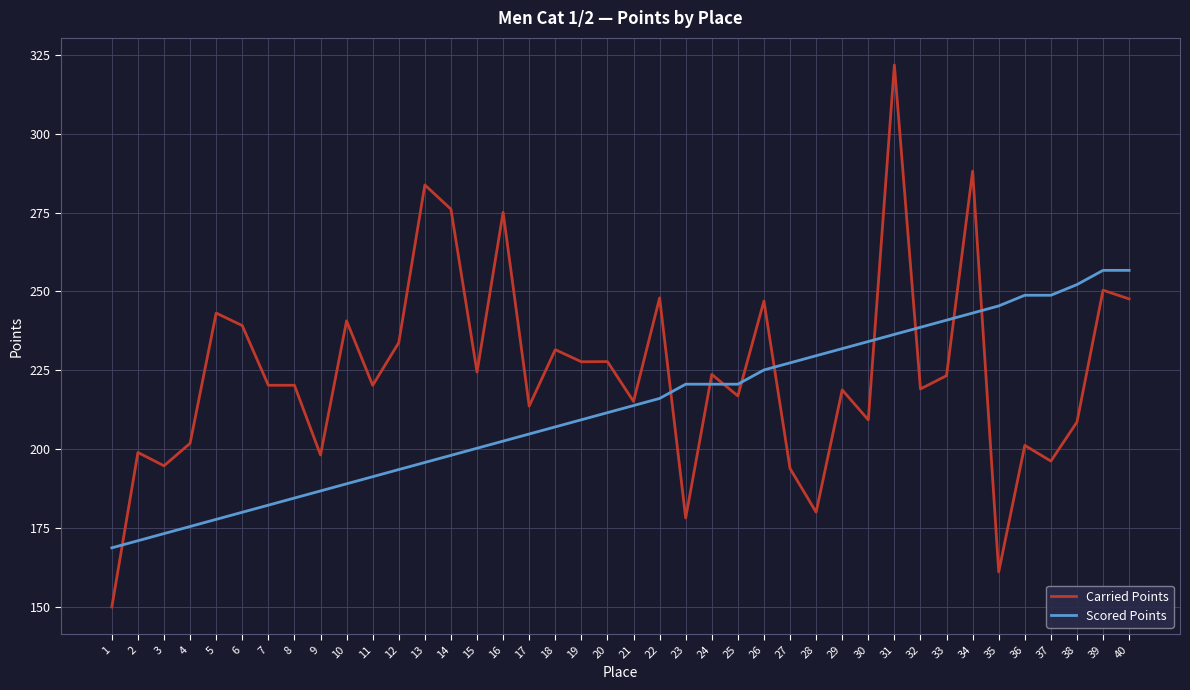

Count the number of data series in this chart.

2